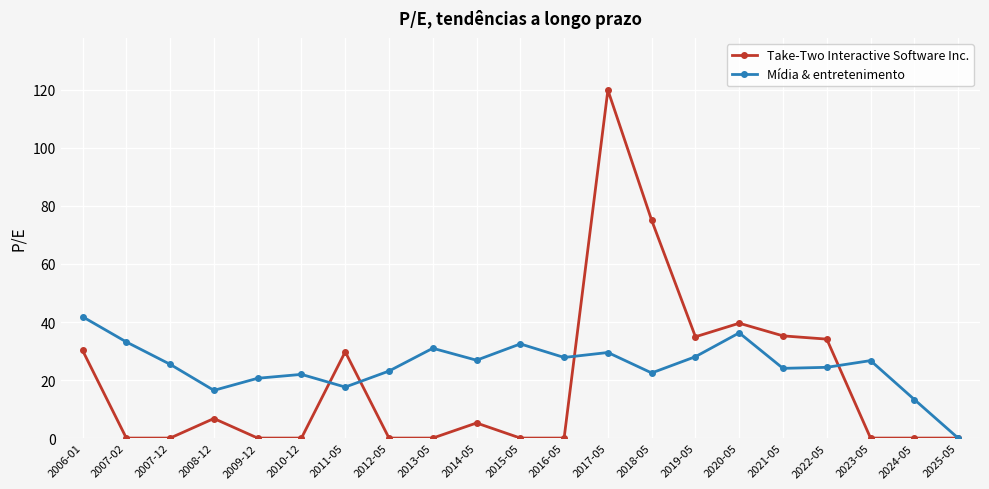

What position from the right is 2021-05?

5